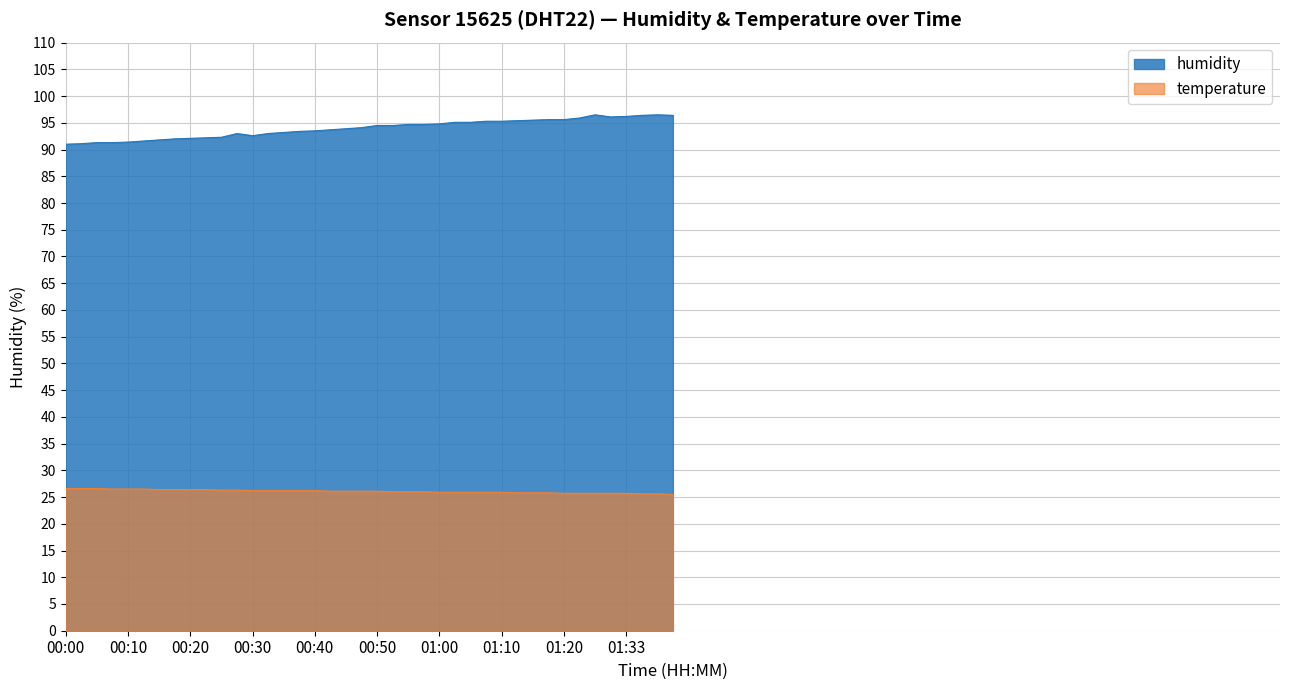

What is the difference between the values at 00:03 and 00:28?

1.9